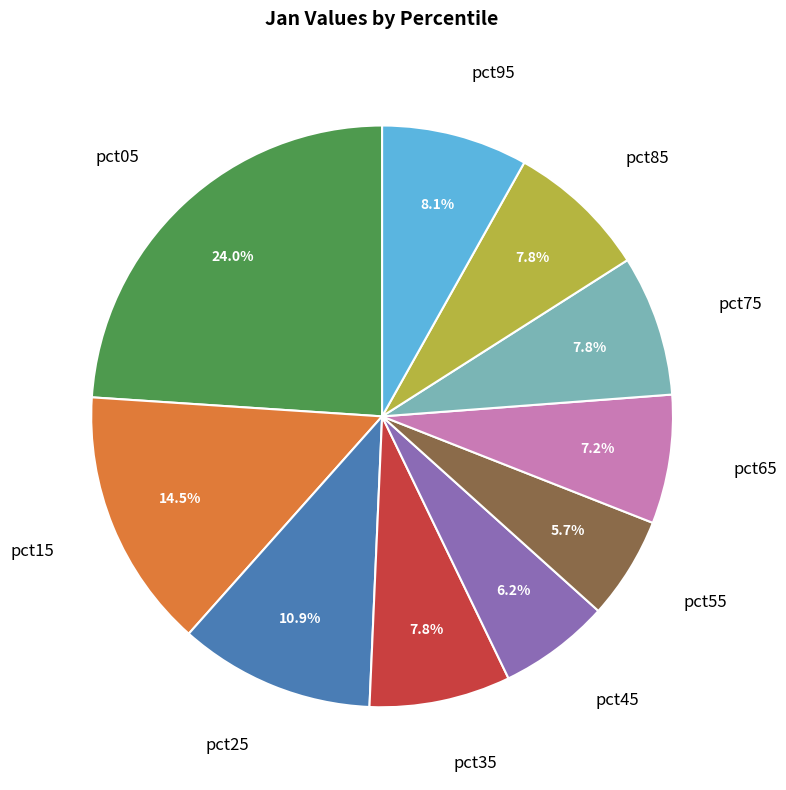

Is there any slice that represents more than half of the pie?

No